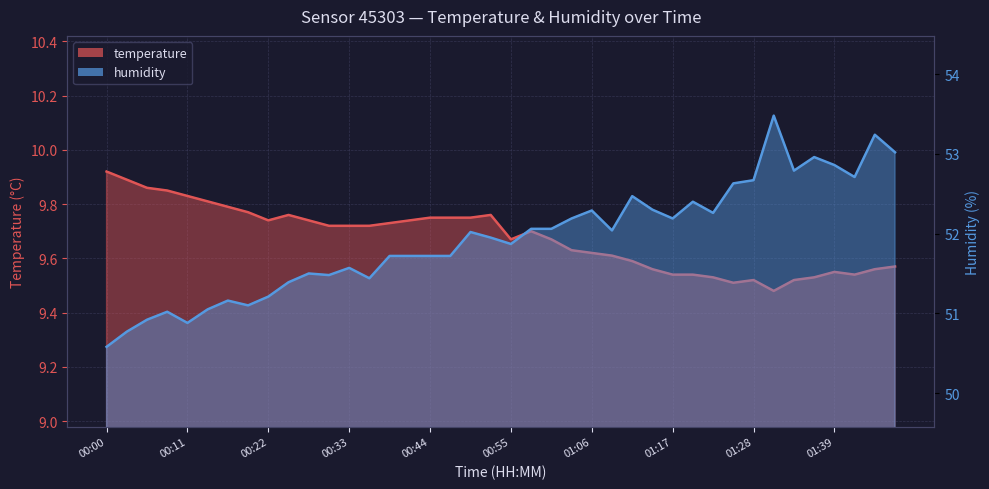

Is the value of humidity at 00:22 greater than the value of temperature at 01:50?

Yes